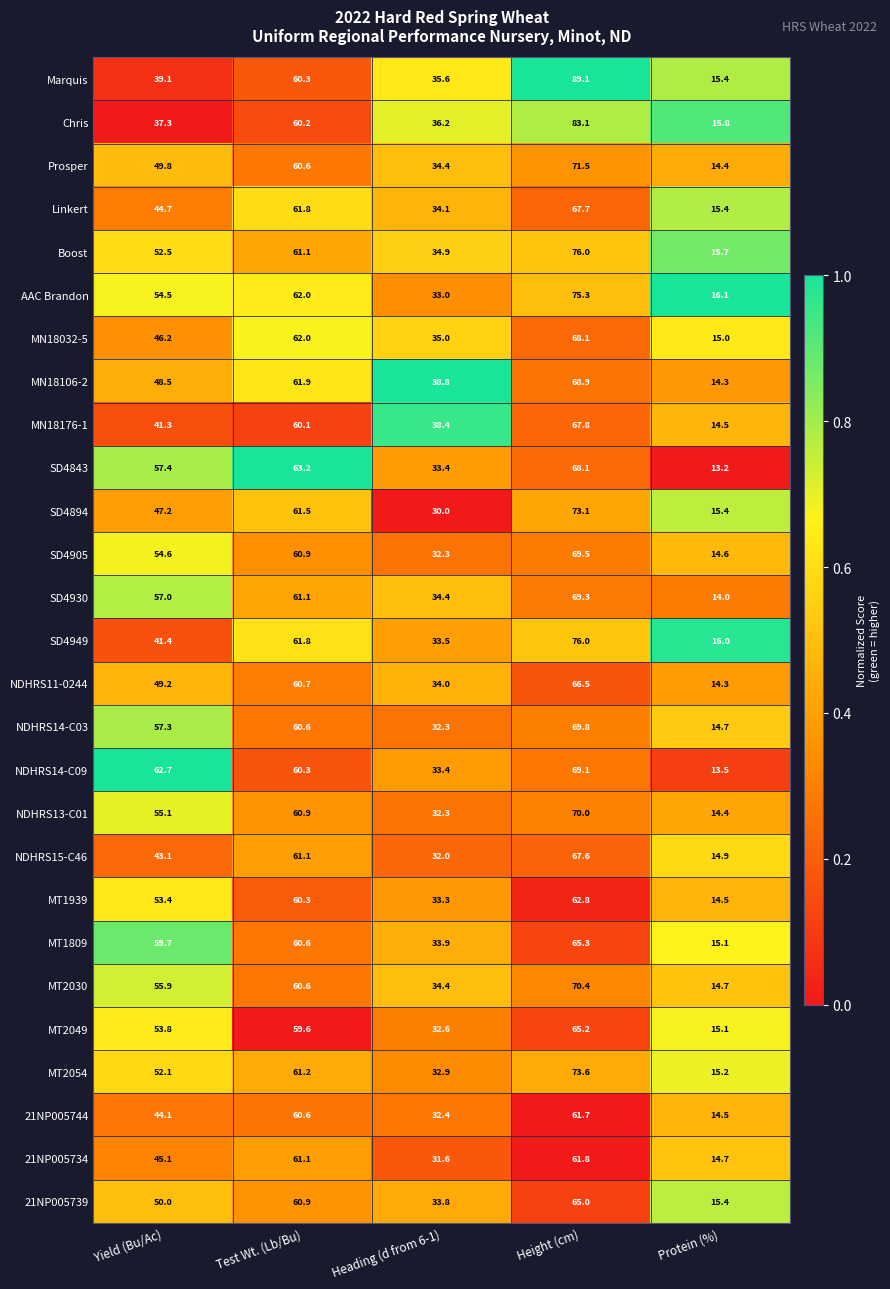

At which category is the sum across all series the highest?

Height (cm)